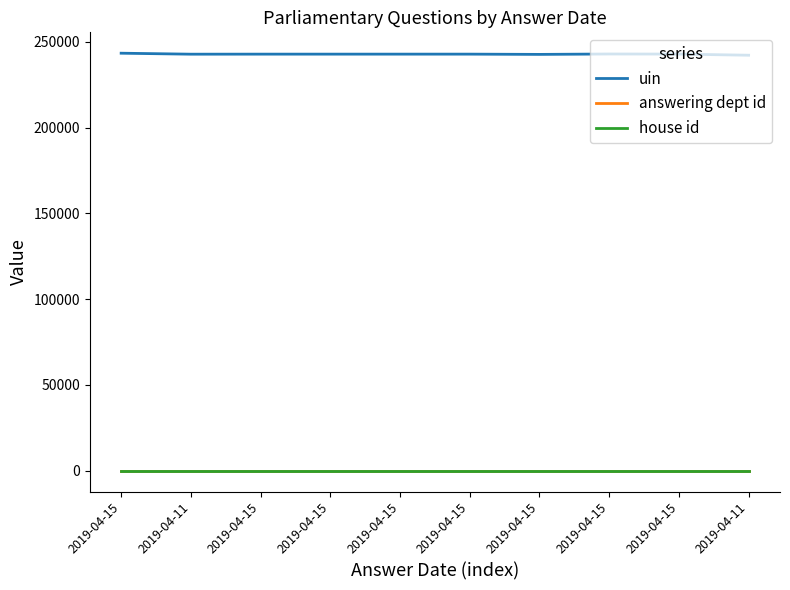

What are all the series names shown in the legend?

uin, answering dept id, house id